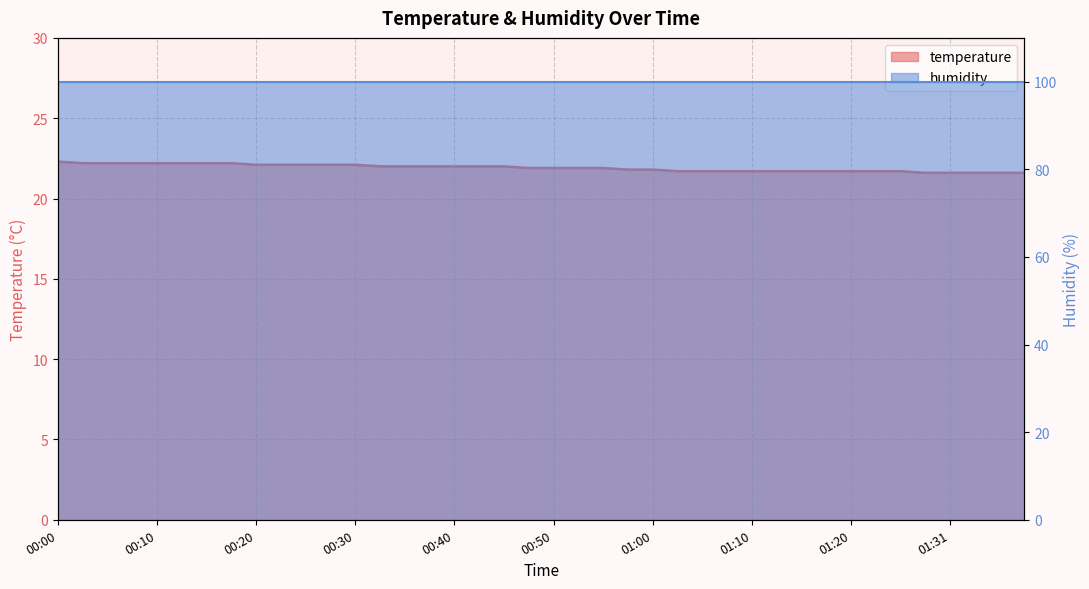

List the labels in order of value, smallest first.

01:29, 01:31, 01:34, 01:36, 01:38, 01:02, 01:05, 01:08, 01:10, 01:13, 01:15, 01:18, 01:20, 01:23, 01:26, 00:57, 01:00, 00:47, 00:50, 00:52, 00:55, 00:32, 00:35, 00:37, 00:40, 00:42, 00:45, 00:20, 00:22, 00:25, 00:27, 00:30, 00:02, 00:05, 00:07, 00:10, 00:12, 00:15, 00:17, 00:00